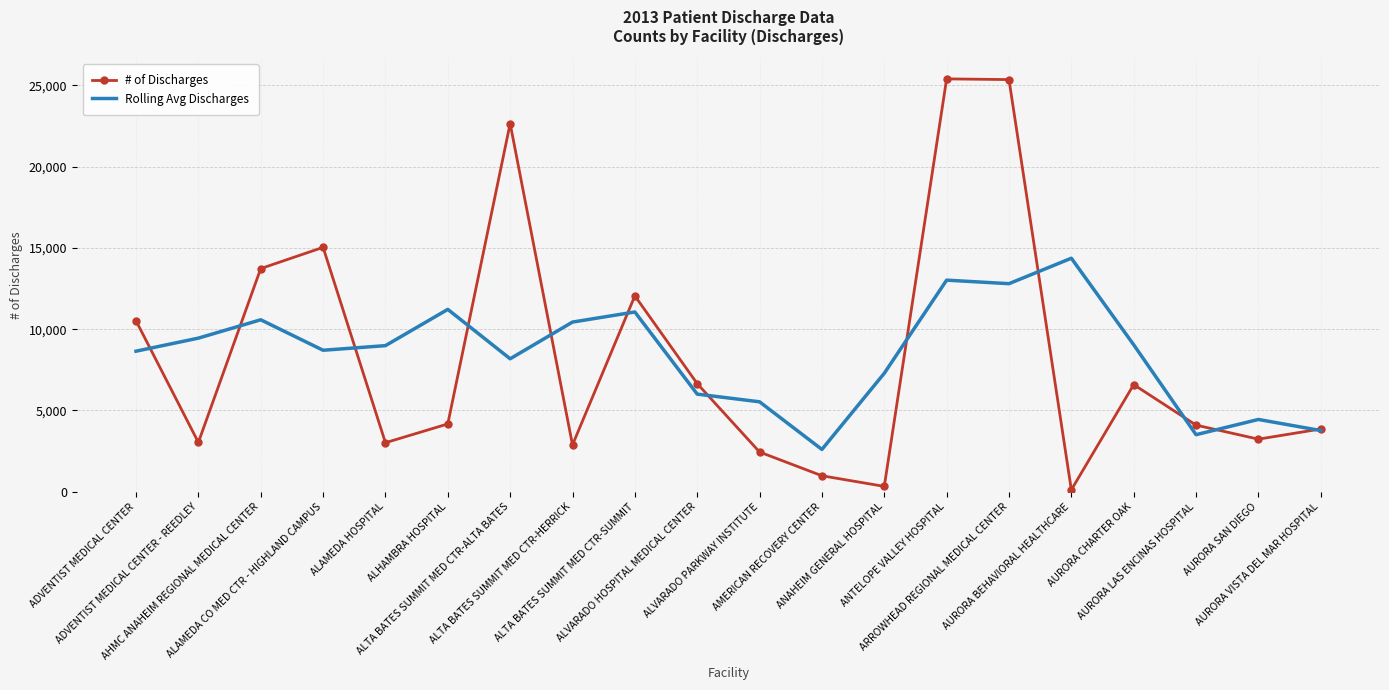

What is the greatest value displayed?

25391.0